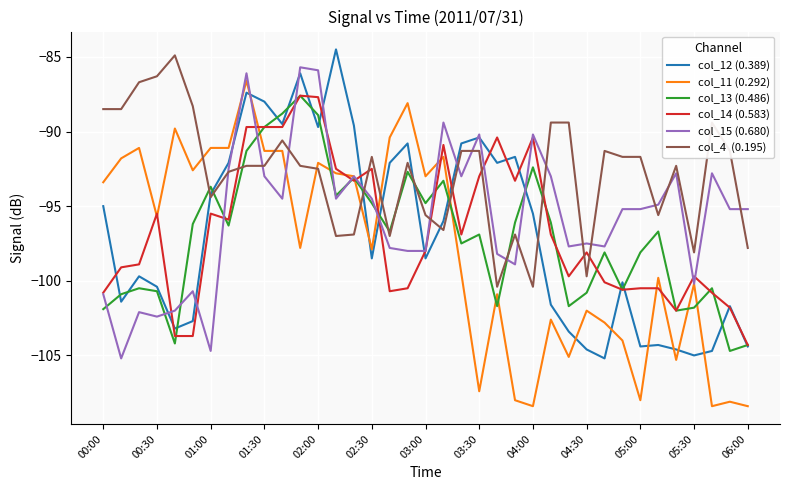

Does the chart have visible grid lines?

Yes